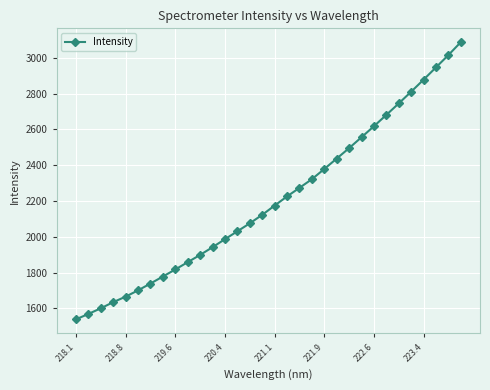

What is the value of the 21st point from the left?

2378.8